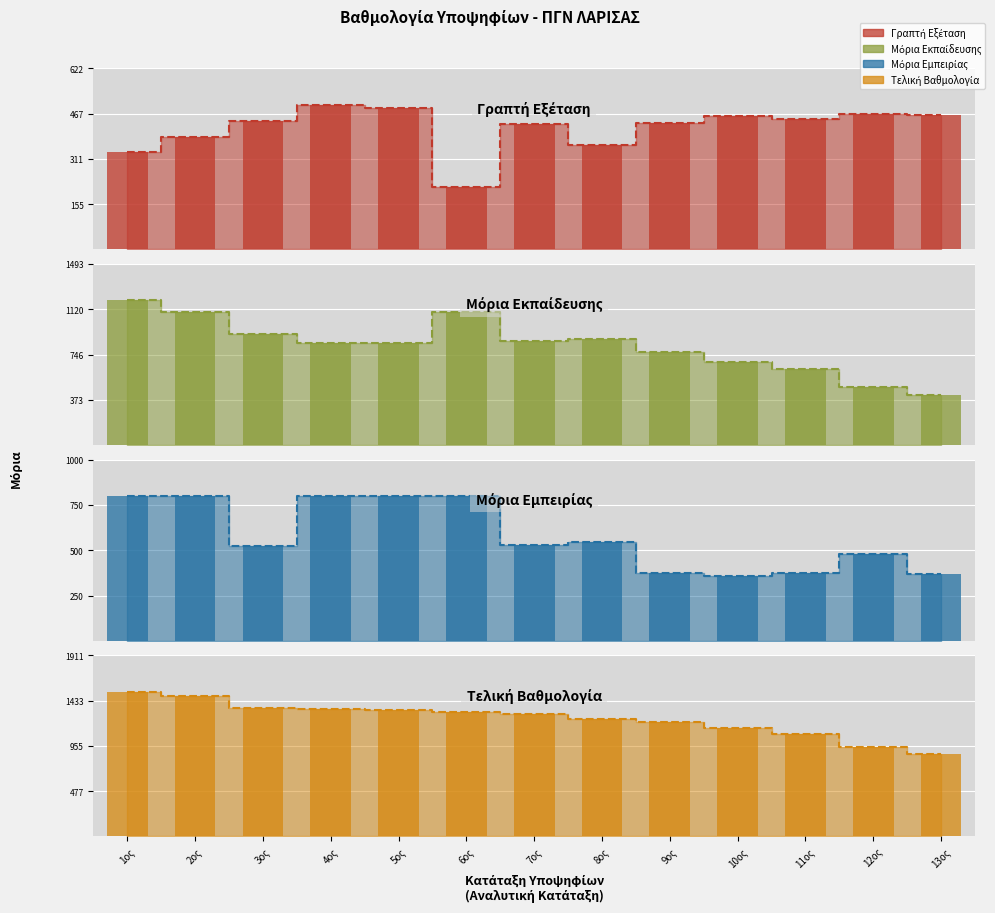

Which series has the widest spread of values?

Μόρια Εκπαίδευσης